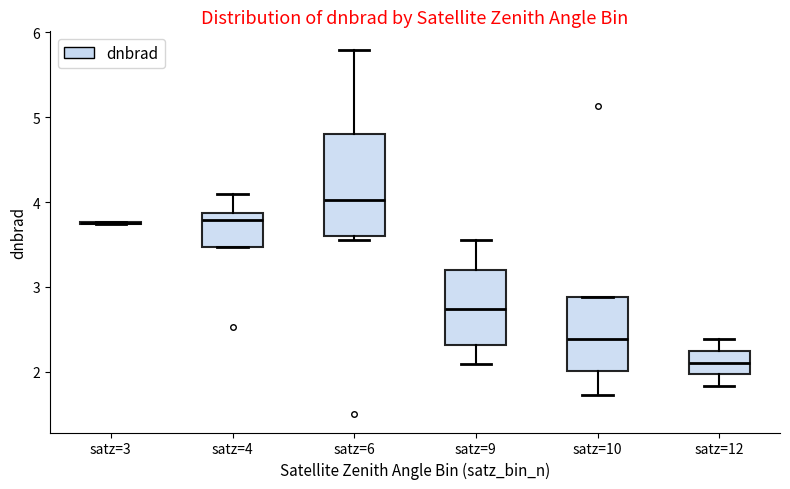

Reading left to right, read every box against the y-axis: the position of its median line, the range the box covers, and the ends of its whiskers. The values are not printed on the chart, so give them approximately, as read against the axis.

satz=3: box collapsed to a line at 3.8, whiskers 3.7 to 3.8
satz=4: median 3.8, box 3.5 to 3.9, whiskers 3.5 to 4.1
satz=6: median 4.0, box 3.6 to 4.8, whiskers 3.6 (just below the box's lower edge) to 5.8
satz=9: median 2.7, box 2.3 to 3.2, whiskers 2.1 to 3.6
satz=10: median 2.4, box 2.0 to 2.9, whiskers 1.7 to 2.9
satz=12: median 2.1, box 2.0 to 2.2, whiskers 1.8 to 2.4